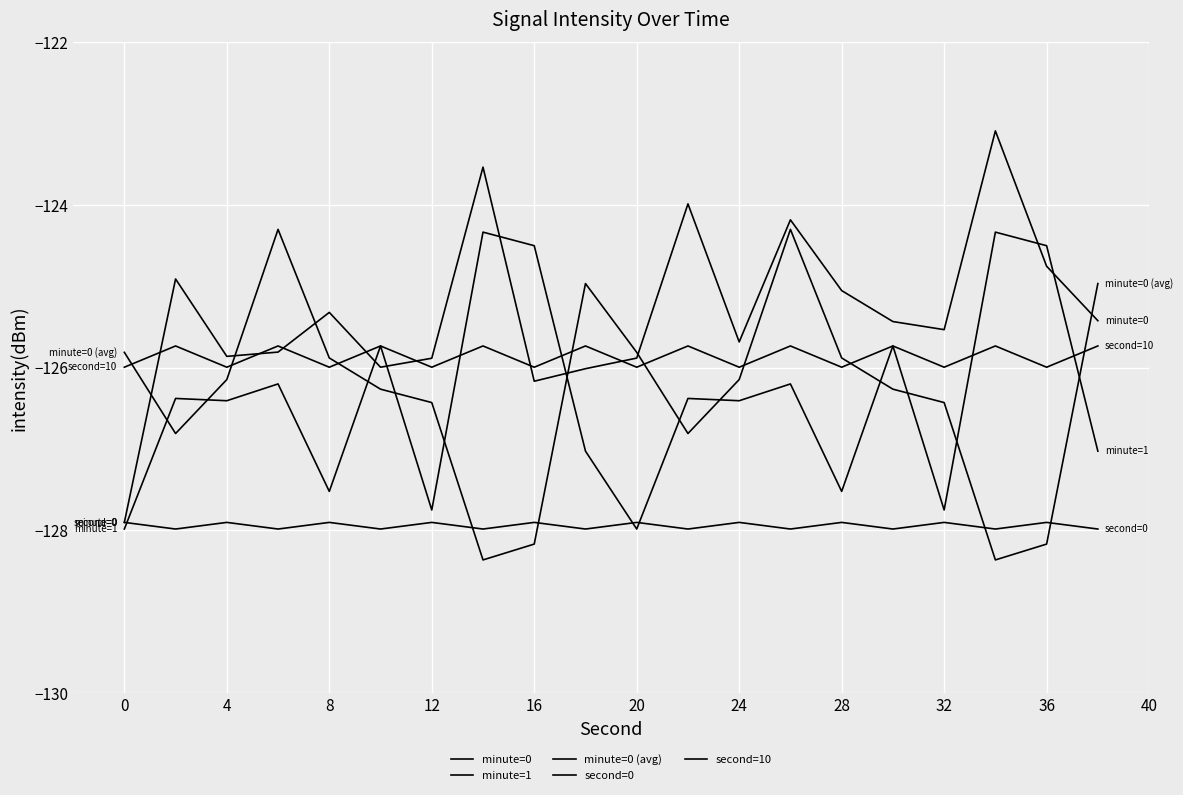

True or false: minute=1 has more than 2 interior local peaks.

True